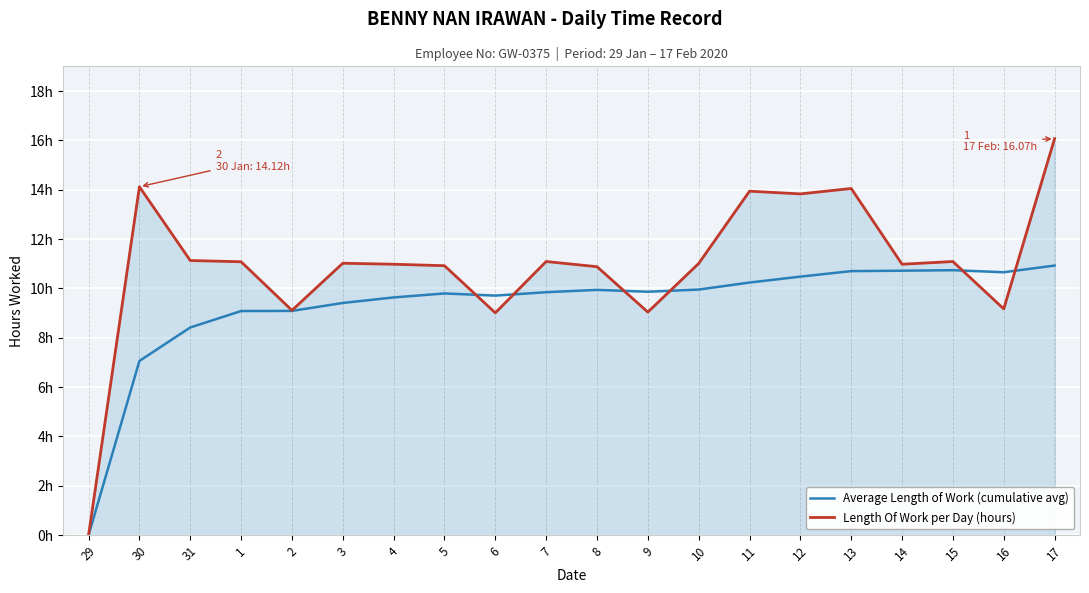

What are all the series names shown in the legend?

Average Length of Work (cumulative avg), Length Of Work per Day (hours)